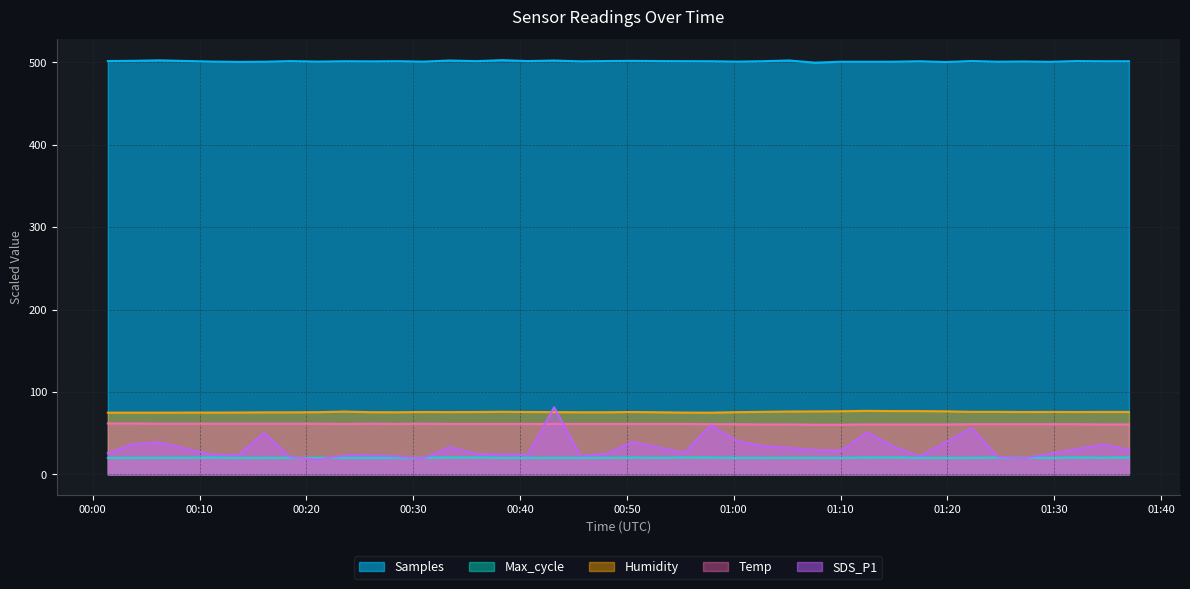

Reading left to right, list all the values displayed in this chart.

Samples: 501.7	502.0	502.5	501.8	501.1	500.7	500.8	501.6	501.0	501.4	501.3	501.5	501.0	502.4	501.6	502.8	501.7	502.3	501.3	501.7	501.9	501.6	501.5	501.4	501.0	501.5	502.4	499.7	500.9	500.8	500.9	501.4	500.5	501.7	500.9	501.2	500.7	501.7	501.4	501.5
Max_cycle: 20.0	20.0	20.1	20.1	20.4	20.0	20.0	20.0	20.0	20.0	20.1	20.0	20.0	20.5	20.5	20.0	20.0	20.0	20.0	20.1	20.4	20.0	20.5	20.4	20.0	20.0	20.1	20.0	20.0	20.4	20.5	20.0	20.0	20.0	20.4	20.0	20.0	20.5	20.2	20.5
Humidity: 74.9	74.9	74.9	75.0	75.0	75.1	75.3	75.3	75.5	76.2	75.5	75.4	75.7	75.6	75.7	76.0	75.7	75.6	75.4	75.4	75.7	75.4	75.0	74.9	75.5	75.9	76.3	76.4	76.6	77.1	76.8	76.8	76.5	75.9	75.9	75.7	75.8	75.7	75.8	75.8
Temp: 61.8	61.8	61.5	61.5	61.5	61.5	61.5	61.5	61.5	61.2	61.5	61.2	61.5	61.2	61.2	61.2	61.2	61.2	61.2	61.2	61.2	61.2	61.2	60.9	60.9	60.6	60.6	60.3	60.3	60.6	60.6	60.6	60.6	60.9	60.9	60.9	60.9	60.9	60.6	60.6
SDS_P1: 25.9	36.8	39.0	31.2	24.0	23.2	50.2	21.3	18.0	22.8	23.2	21.8	19.5	33.0	24.8	24.0	24.0	81.4	22.5	25.0	39.4	32.5	26.2	59.6	40.5	34.2	32.2	29.7	28.8	51.0	33.8	21.8	39.0	56.2	21.3	19.5	25.0	30.4	36.3	30.0